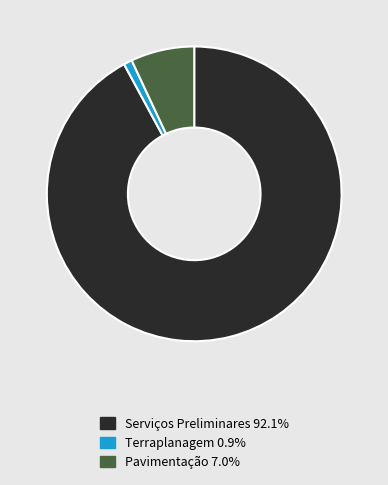

Is there any slice that represents more than half of the pie?

Yes